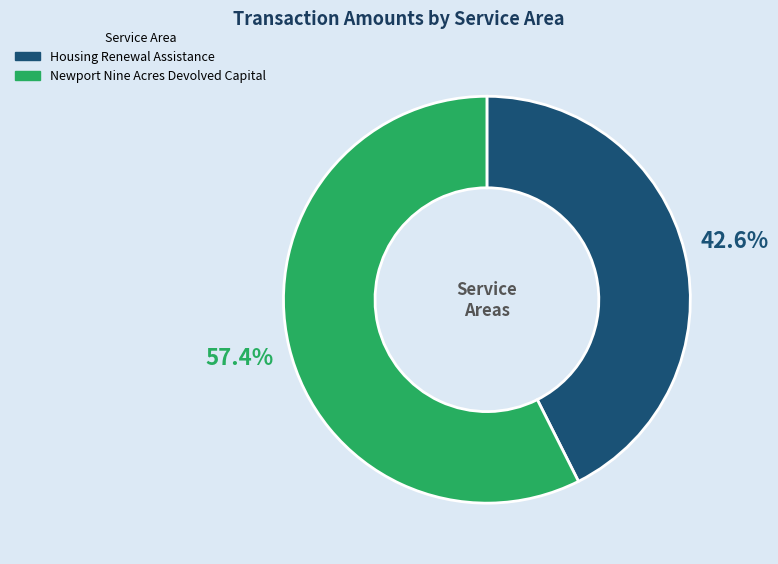

What is the majority slice?

Newport Nine Acres Devolved Capital